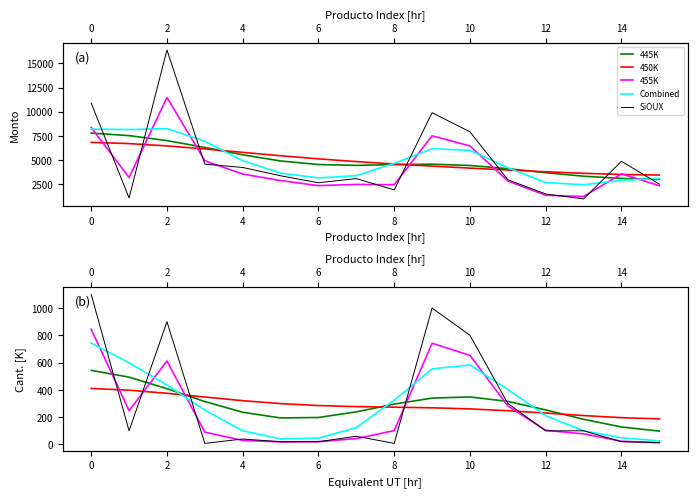

What is the total value across all series at 2?

2731.5